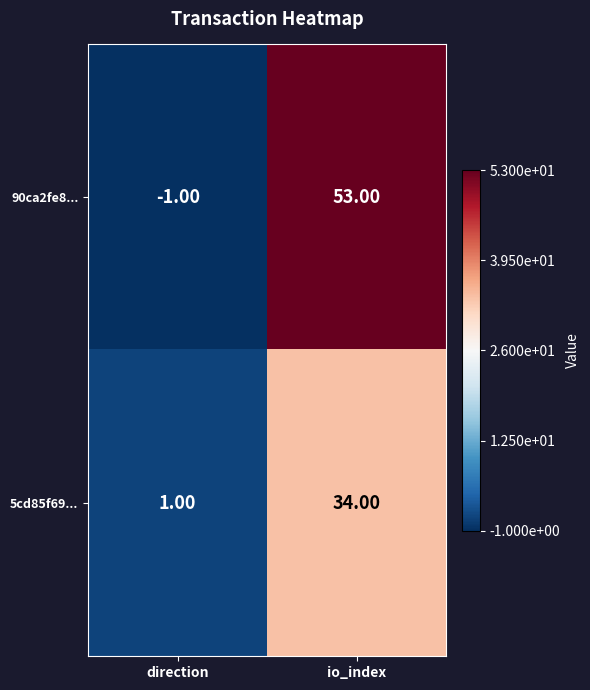

Rank the series at direction from lowest to highest value.

90ca2fe8..., 5cd85f69...